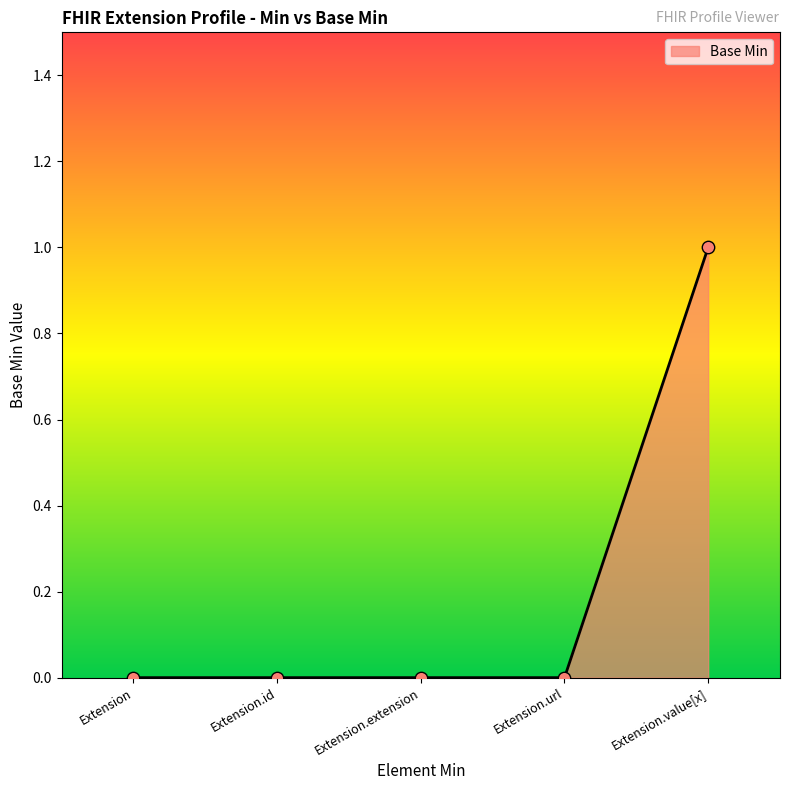

What is the change in value from Extension.id to Extension.value[x]?

+1